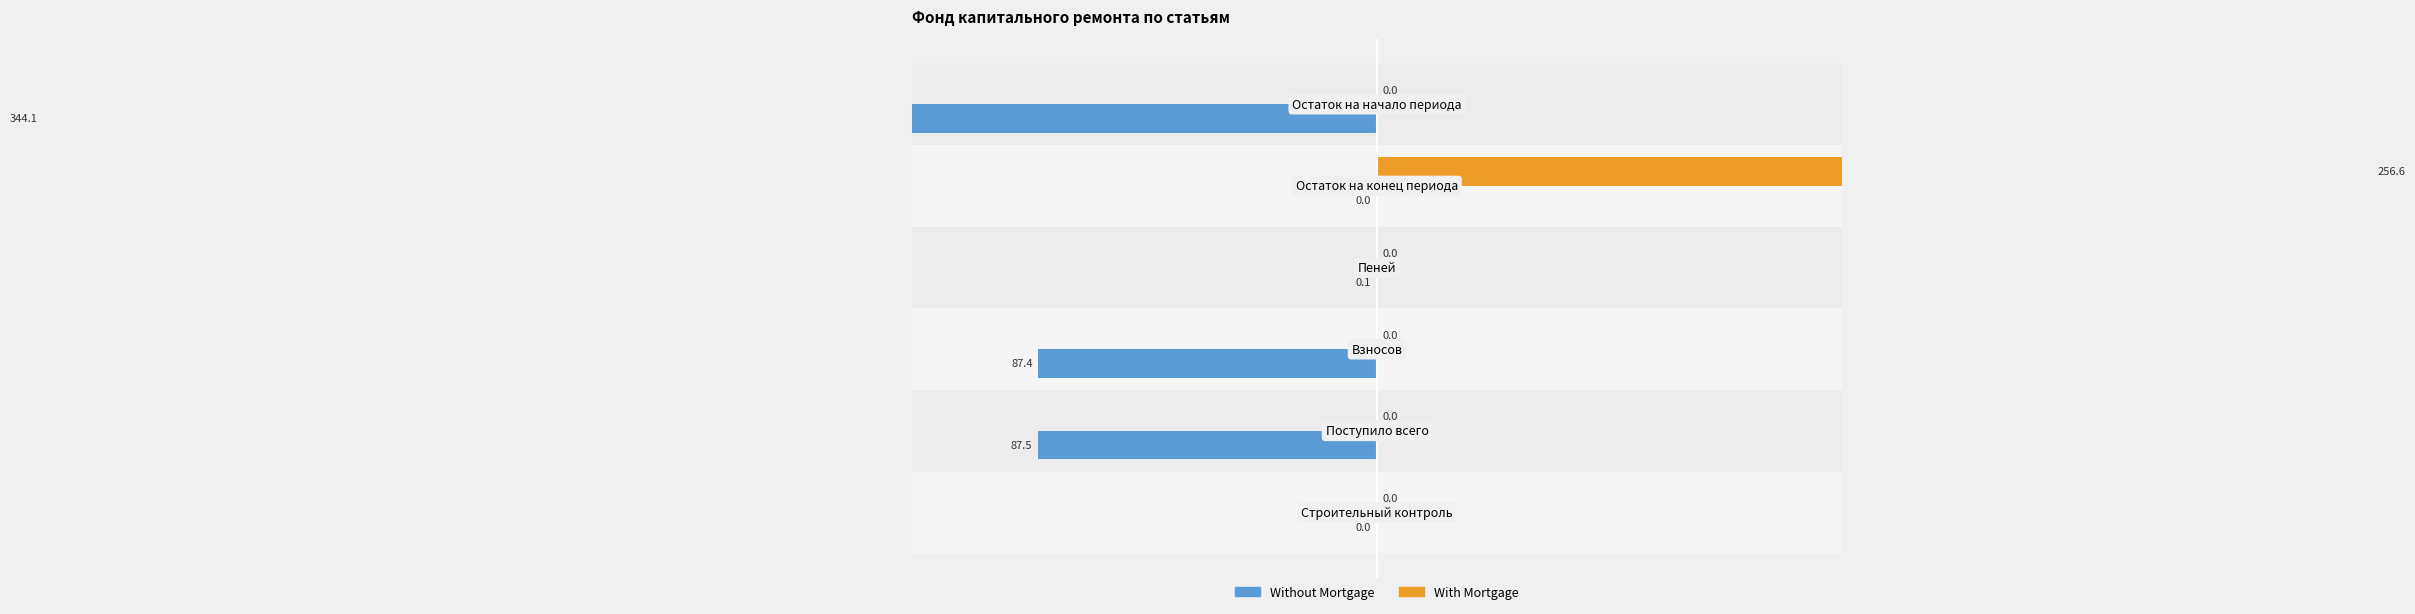

Which series has the largest range (max minus min)?

Without Mortgage